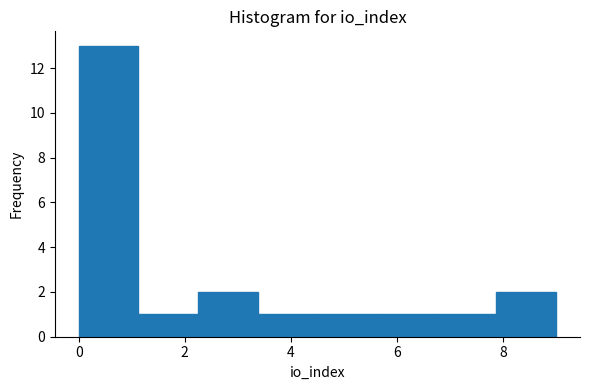

Reading left to right, transcribe this chart: for each bar, give the range it covers on the x-axis and its height. Neither the bar edges nor the heights are printed on the chart, so give them approximately, as read against the axes.

0.0 to 1.2: 13
1.2 to 2.2: 1
2.2 to 3.4: 2
3.4 to 4.6: 1
4.6 to 5.6: 1
5.6 to 6.8: 1
6.8 to 7.8: 1
7.8 to 9.0: 2